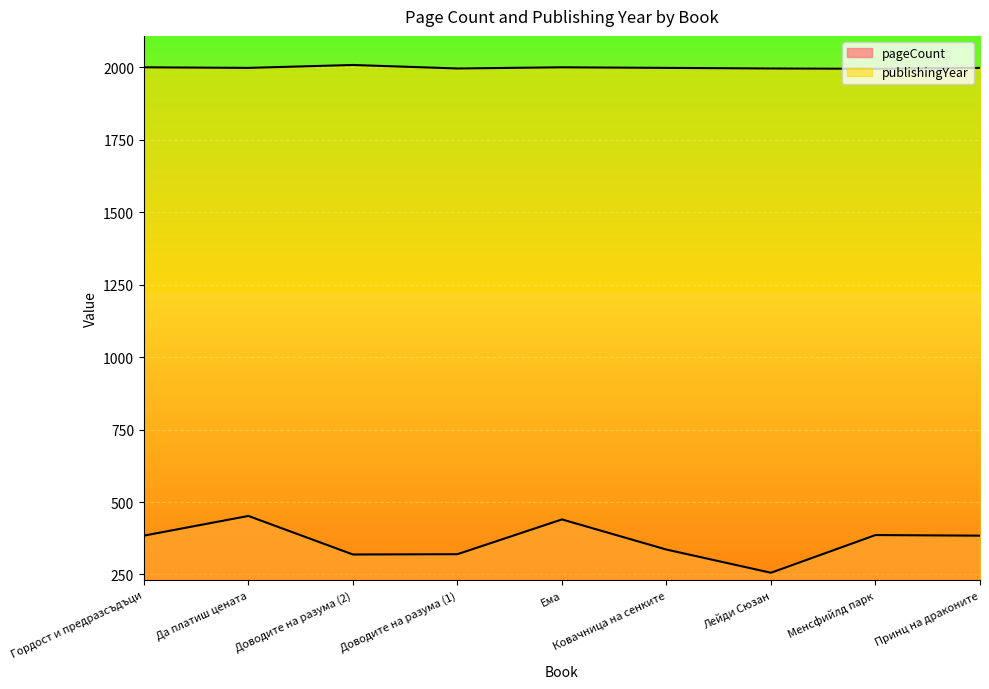

Between Гордост и предразсъдъци and Доводите на разума (2), which series saw the biggest shift?

pageCount